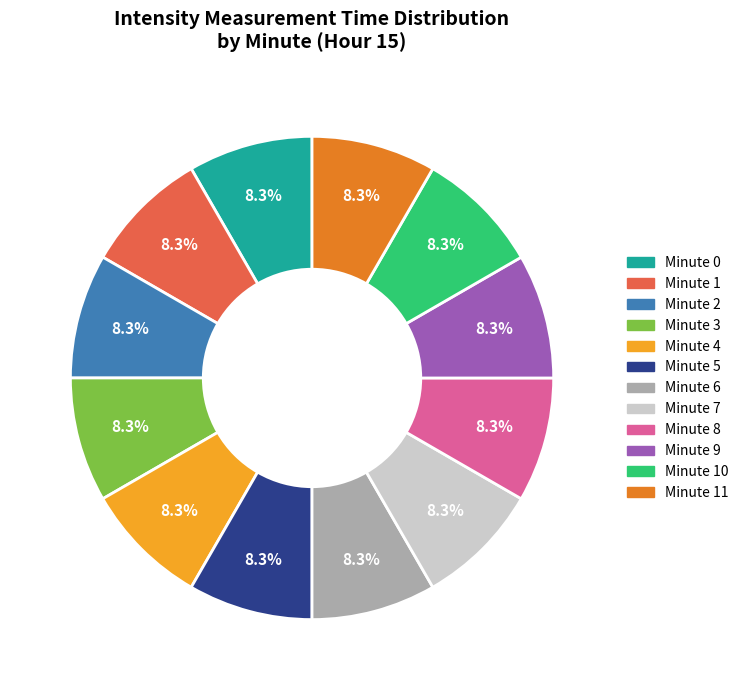

What is the ratio of the value at Minute 5 to the value at Minute 7?

1.0